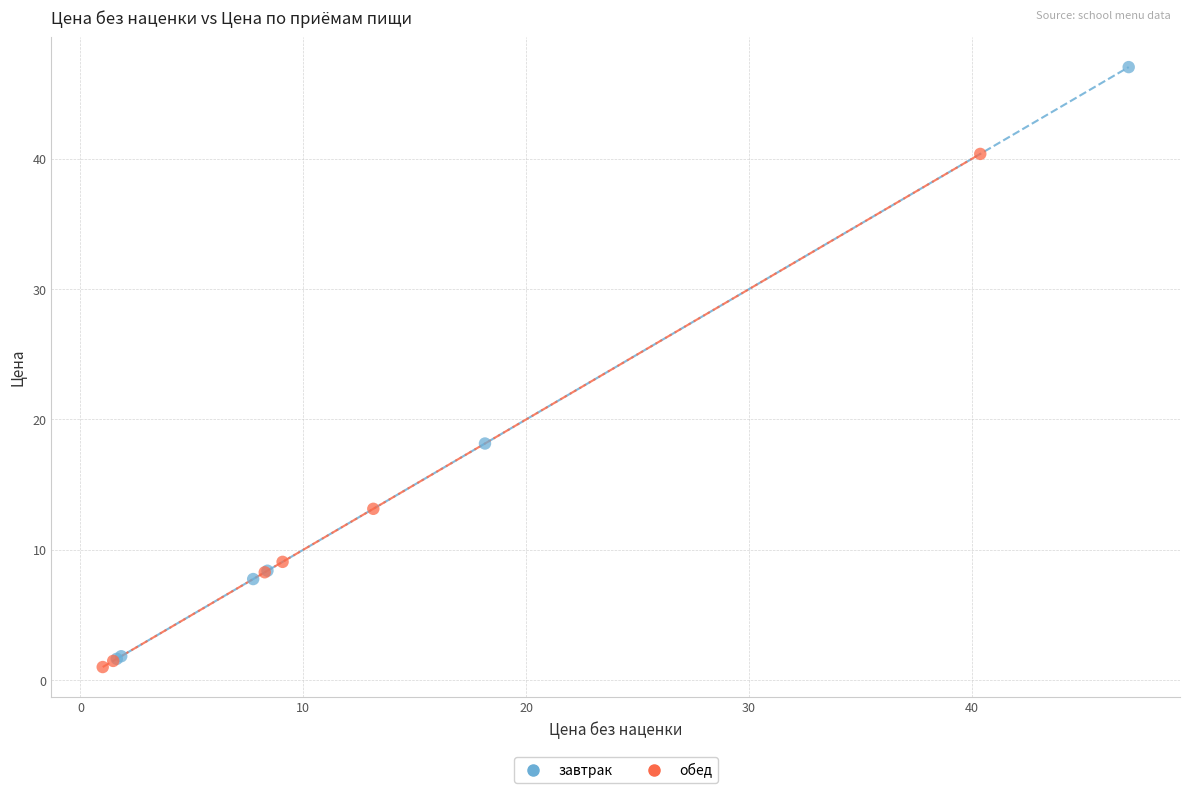

Which series reaches the maximum Y coordinate?

завтрак